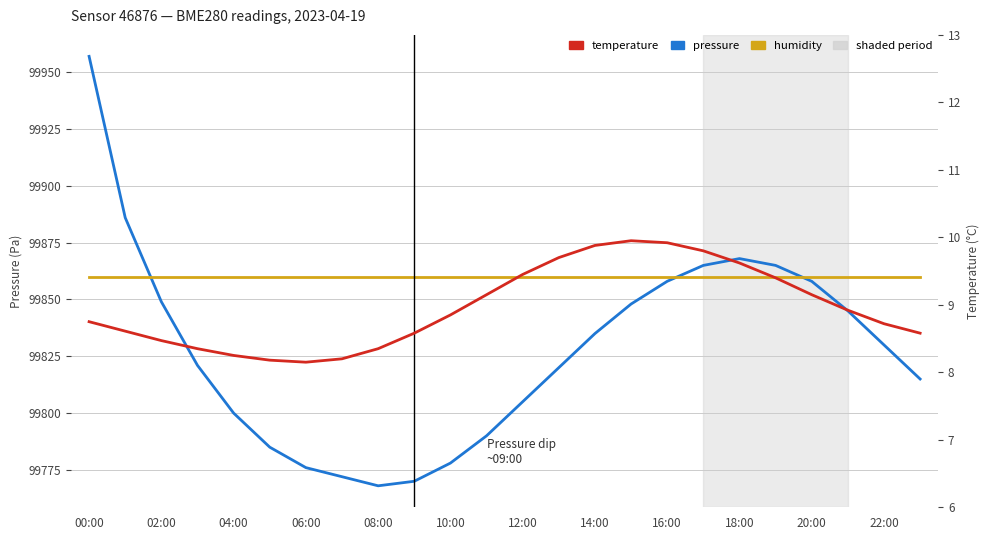

Which series has the widest spread of values?

pressure